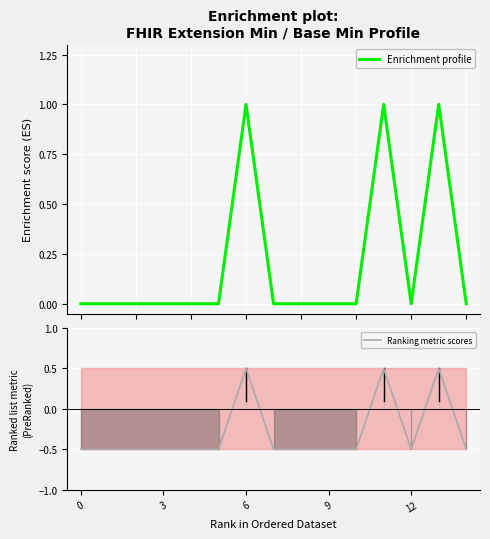

How many categories are shown in the chart?

15